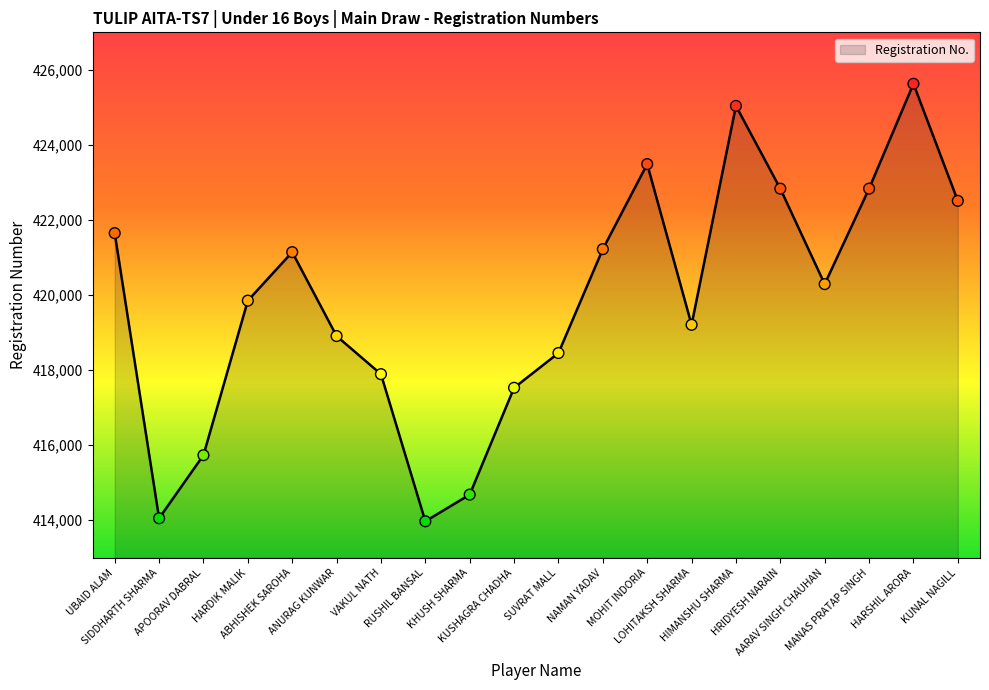

What is the ratio of the value at LOHITAKSH SHARMA to the value at KHUSH SHARMA?

1.0